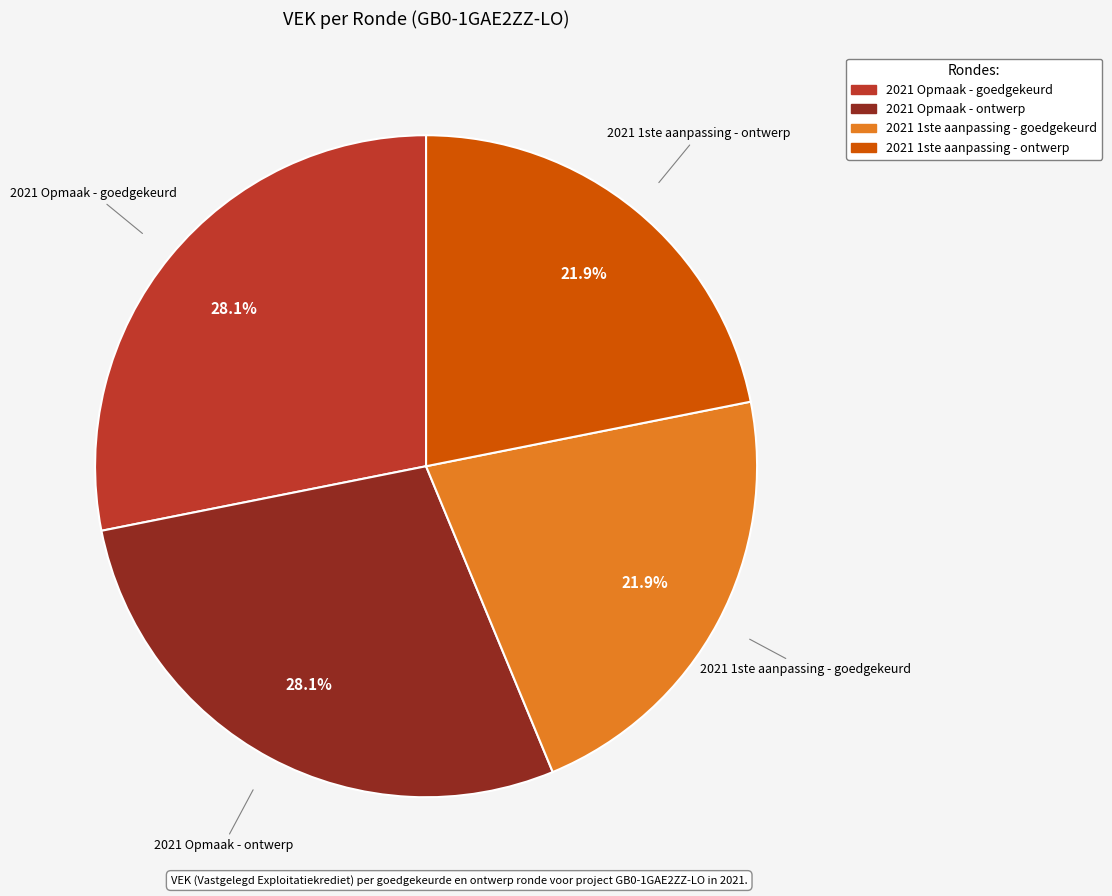

Does 2021 1ste aanpassing - goedgekeurd account for over 50% of the chart?

No